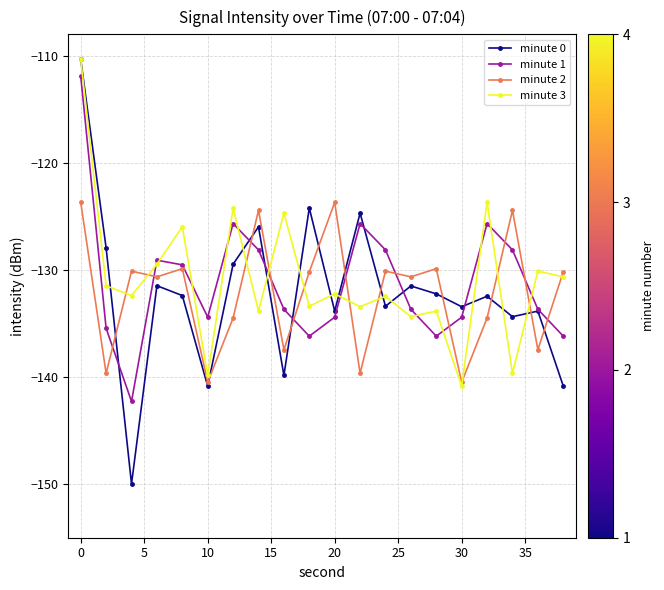

Which series has the largest range (max minus min)?

minute 0